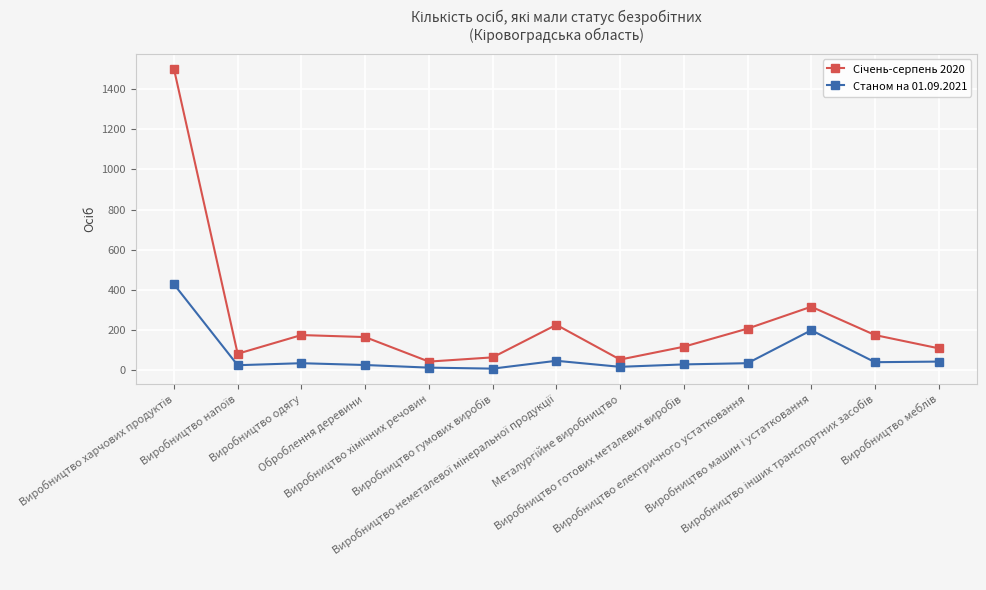

Count the number of categories in the chart.

13